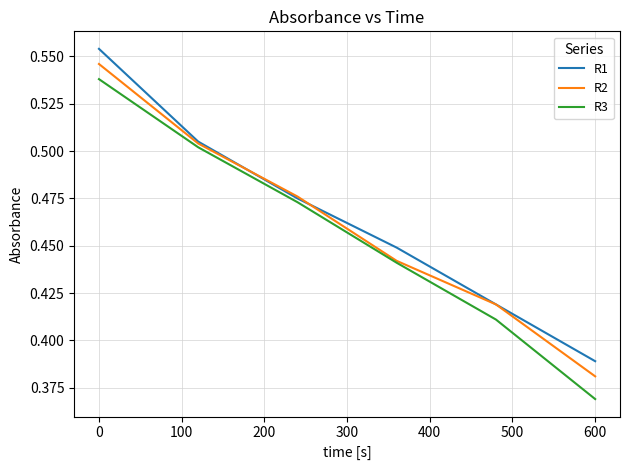

Which series has the widest spread of values?

R3